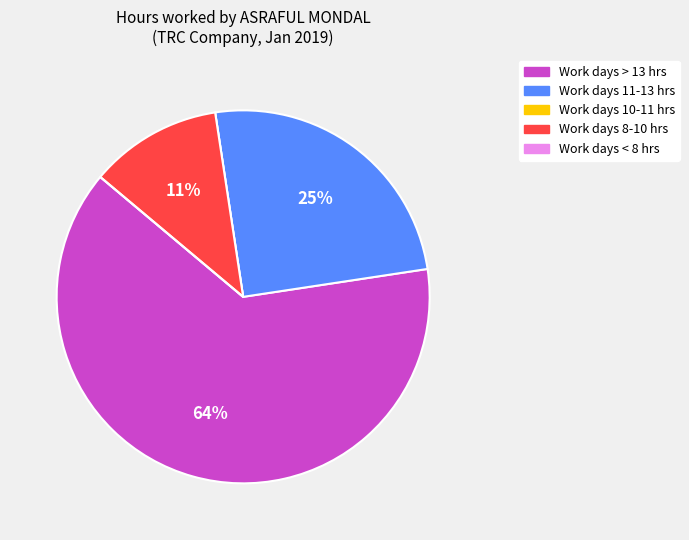

To the nearest percent, what is the difference between the largest and smallest slice percentages?

64%